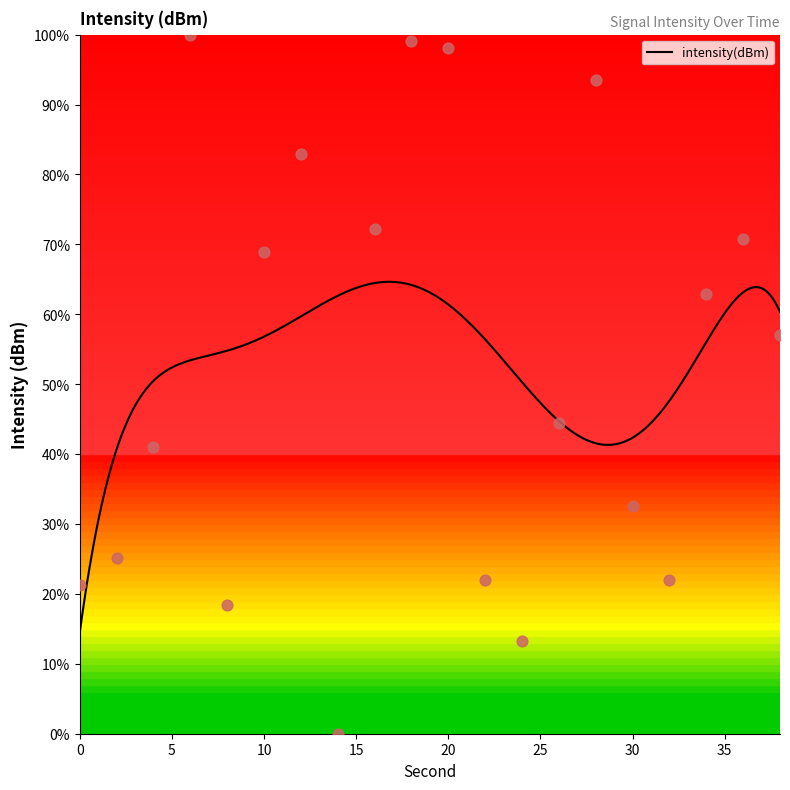

What is the change in value from 10 to 16?

+3.2